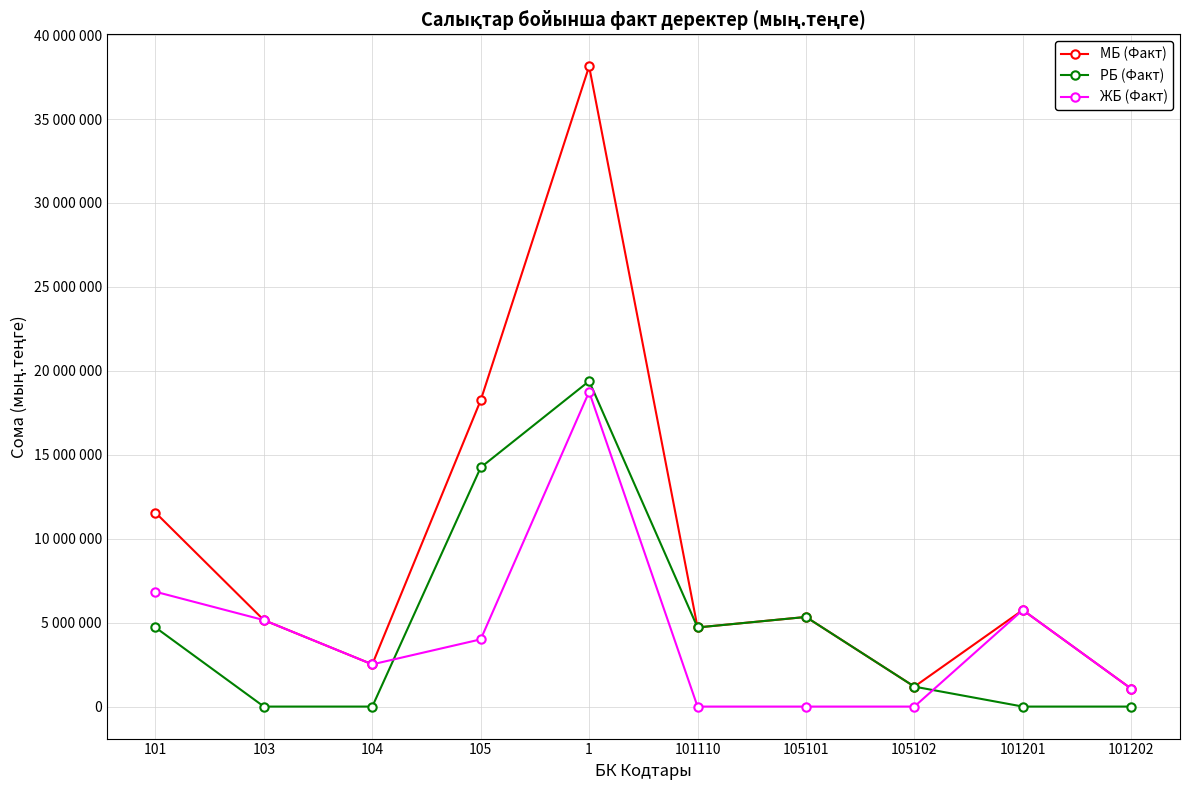

What is the sum of all ЖБ (Факт) values?

44076133